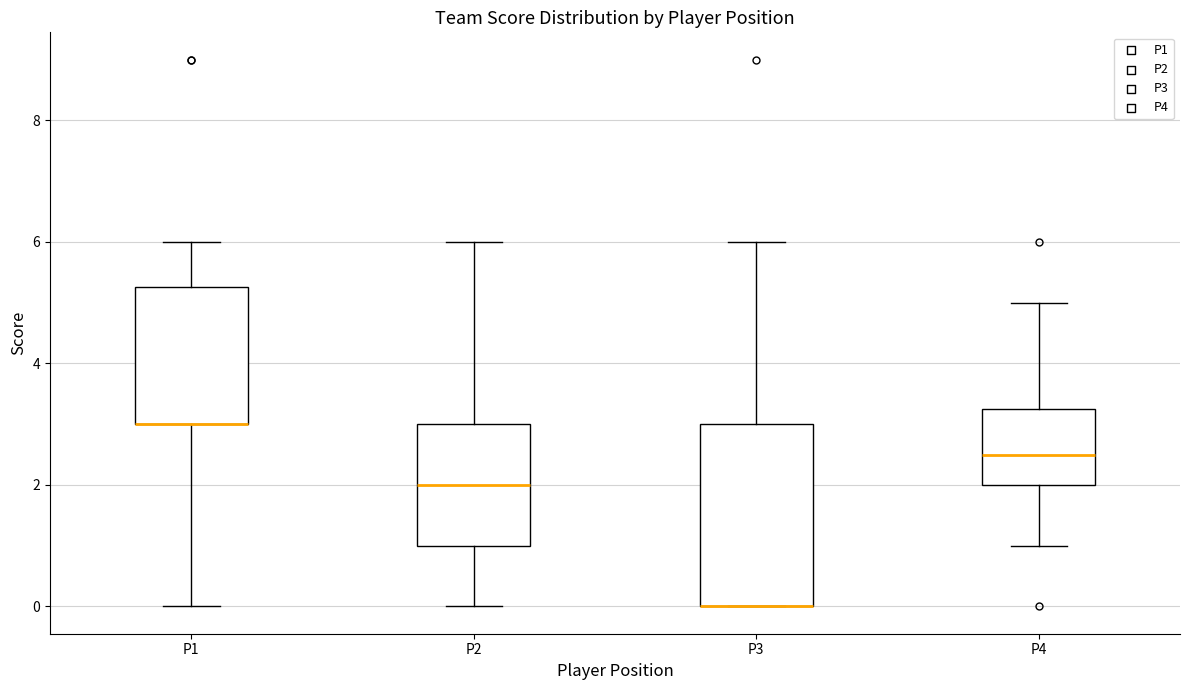

Reading left to right, read every box against the y-axis: the position of its median line, the range the box covers, and the ends of its whiskers. The values are not printed on the chart, so give them approximately, as read against the axis.

P1: median 3.0 (drawn on the box's lower edge), box 3.0 to 5.2, whiskers 0.0 to 6.0
P2: median 2.0, box 1.0 to 3.0, whiskers 0.0 to 6.0
P3: median 0.0 (drawn on the box's lower edge), box 0.0 to 3.0, whiskers 0.0 to 6.0
P4: median 2.6, box 2.0 to 3.2, whiskers 1.0 to 5.0